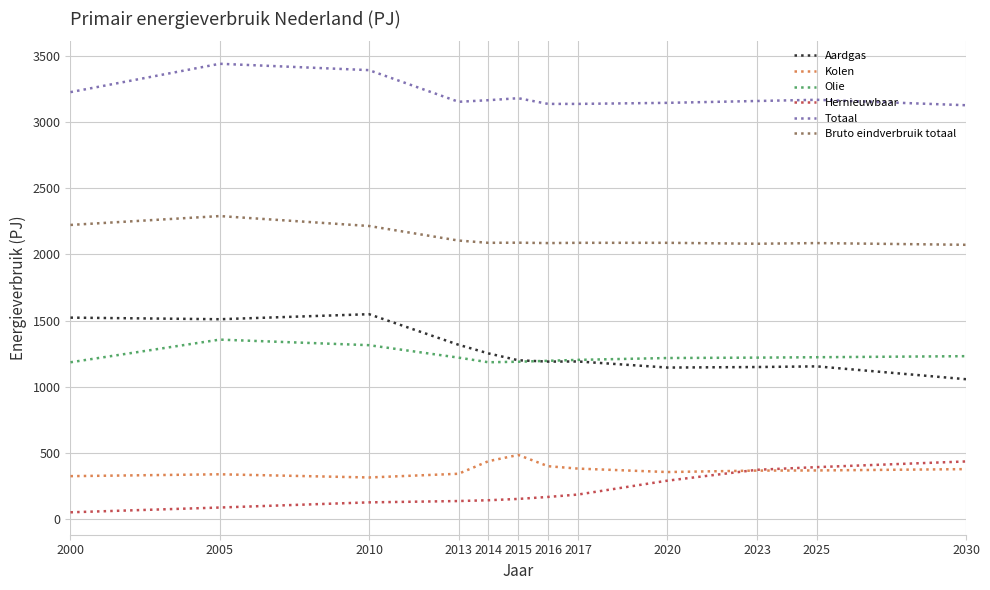

How many lines are shown in the chart?

6